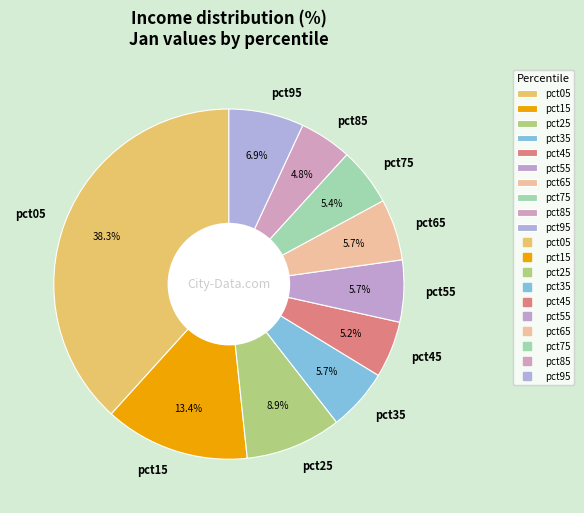

What percentage is NOT represented by pct55?

94.3%